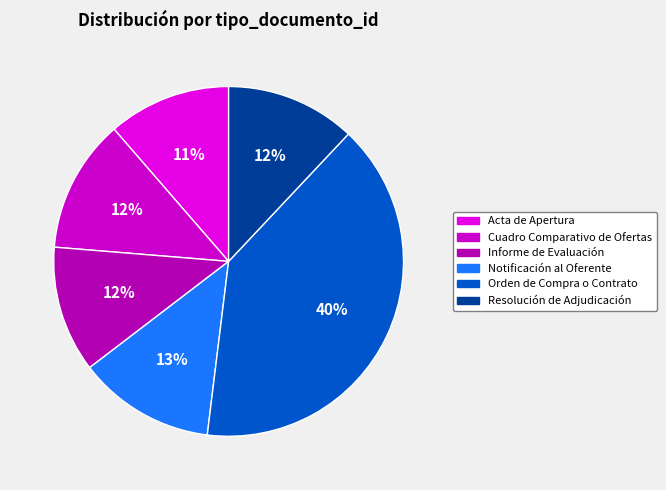

The Acta de Apertura slice represents 3% of the pie. True or false?

False